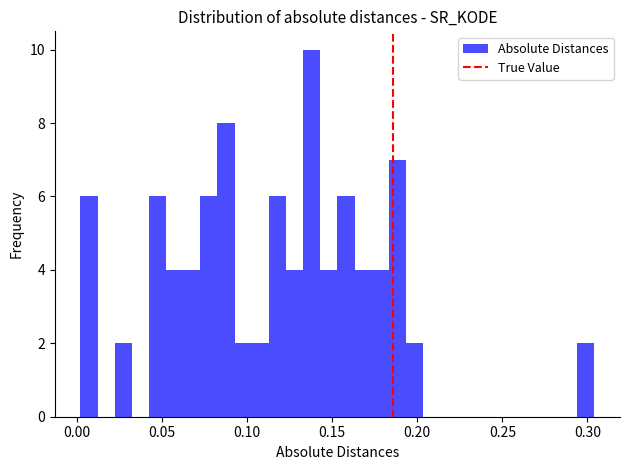

Read against the x-axis, roughly where is the centre of the tallest bar?

0.140